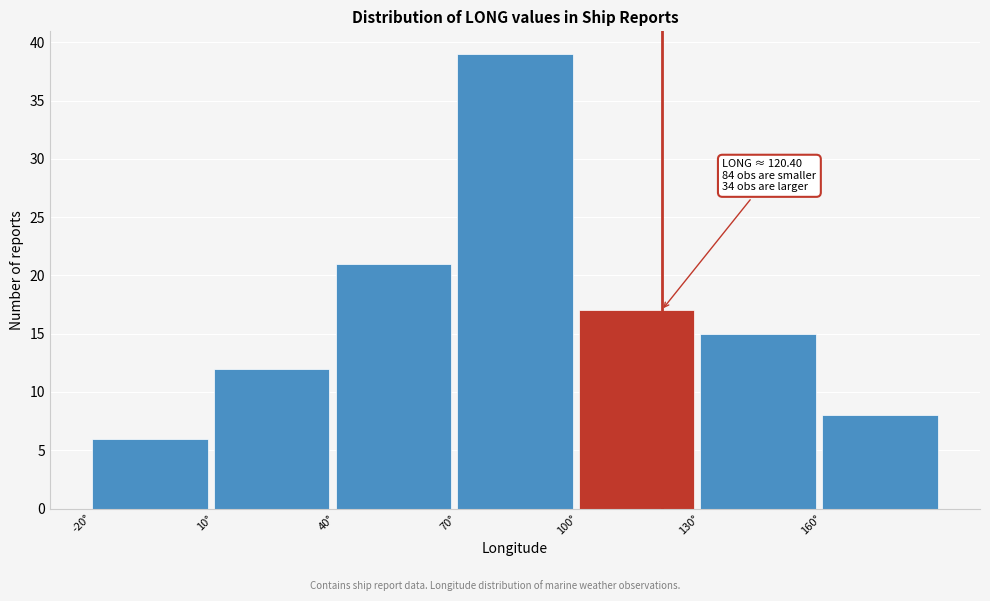

Over which range of the x-axis is the bar tallest?

70 to 100